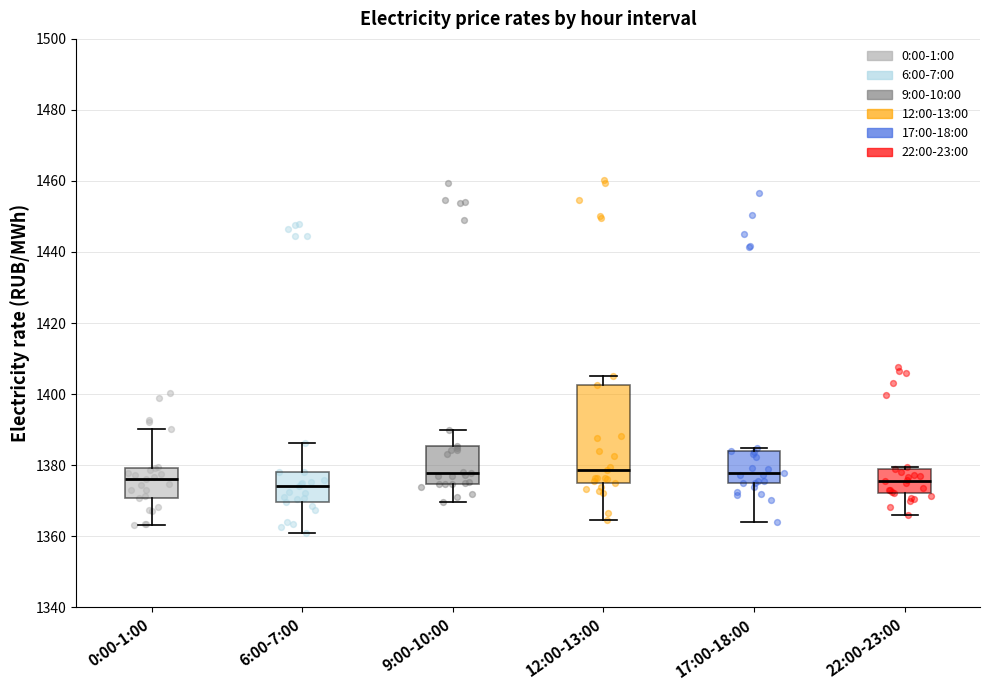

Reading left to right, read every box against the y-axis: the position of its median line, the range the box covers, and the ends of its whiskers. The values are not printed on the chart, so give them approximately, as read against the axis.

0:00-1:00: median 1376, box 1370 to 1380, whiskers 1364 to 1390
6:00-7:00: median 1374, box 1370 to 1378, whiskers 1360 to 1386
9:00-10:00: median 1378, box 1374 to 1386, whiskers 1370 to 1390
12:00-13:00: median 1378, box 1374 to 1402, whiskers 1364 to 1406
17:00-18:00: median 1378, box 1374 to 1384, whiskers 1364 to 1384 (just above the box's upper edge)
22:00-23:00: median 1376, box 1372 to 1378, whiskers 1366 to 1380